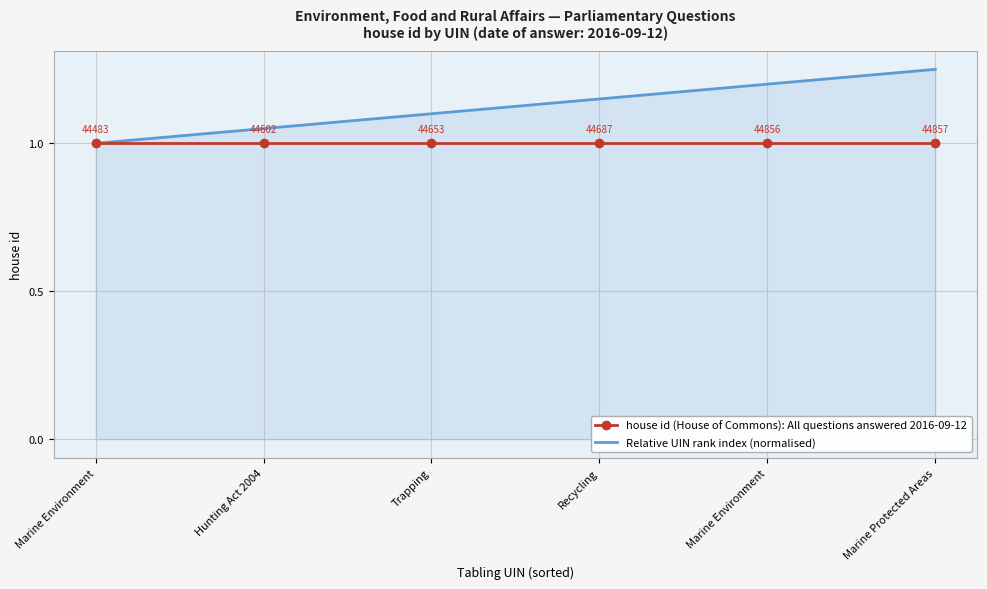

What is the highest value of the house id (House of Commons): All questions answered 2016-09-12 series?

1.0